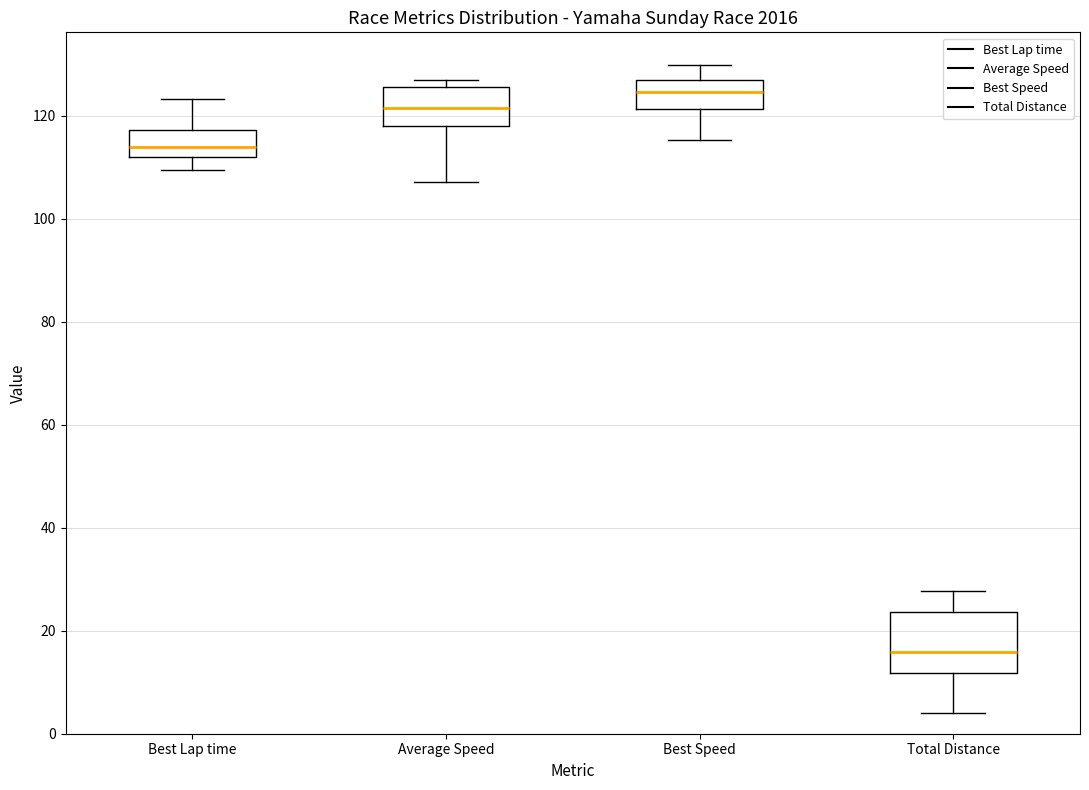

Which box's median line is the lowest?

Total Distance